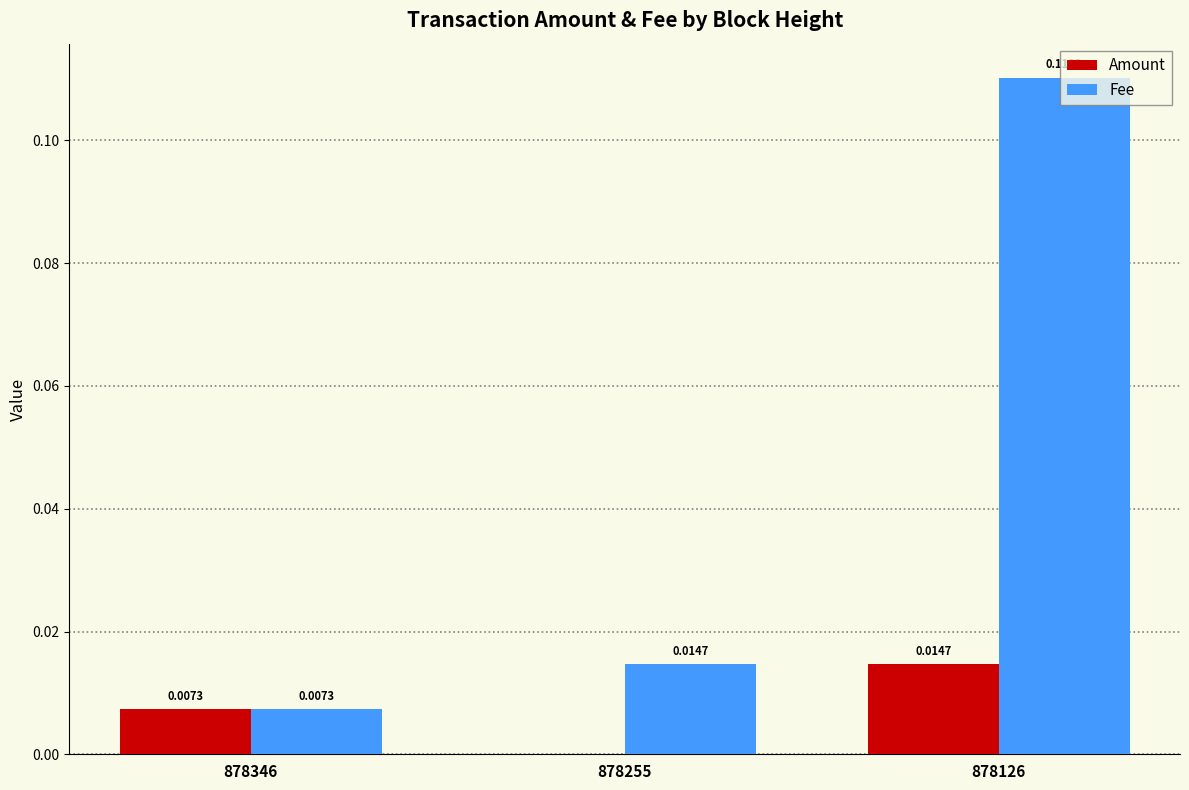

Is the value of Amount at 878346 greater than the value of Fee at 878126?

No